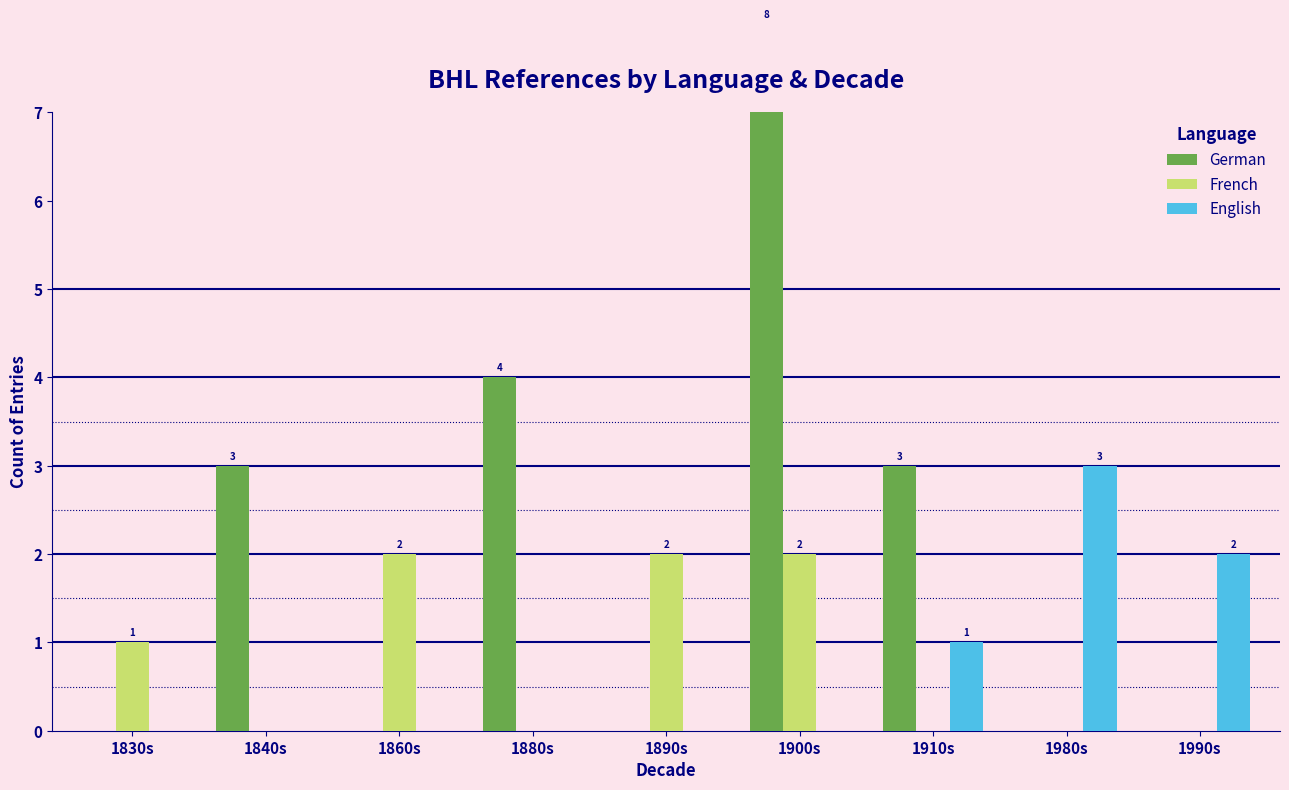

What position from the left is 1990s?

9